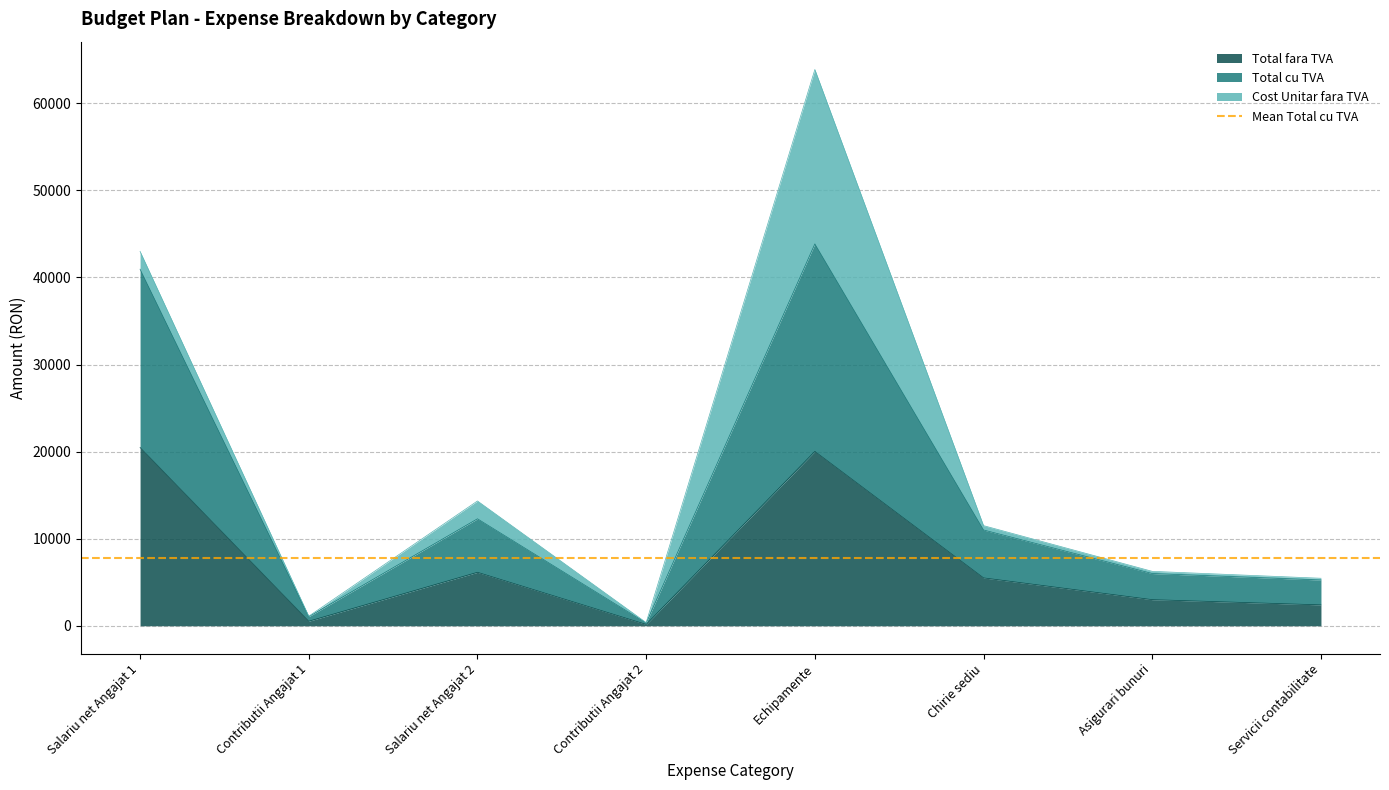

What is the value of the Total fara TVA point at the 7th from the left?

3000.0